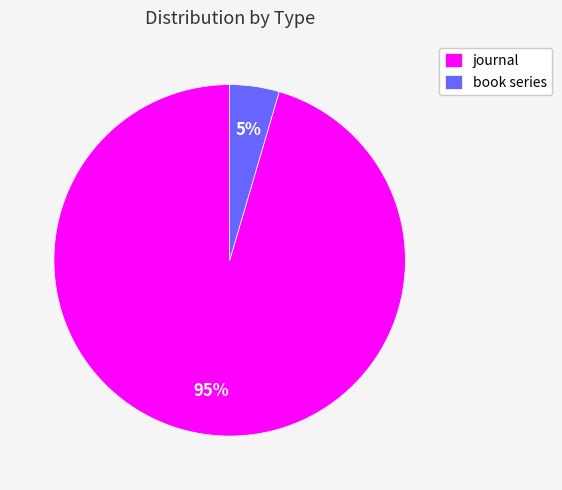

To the nearest percent, what portion does book series represent?

5%